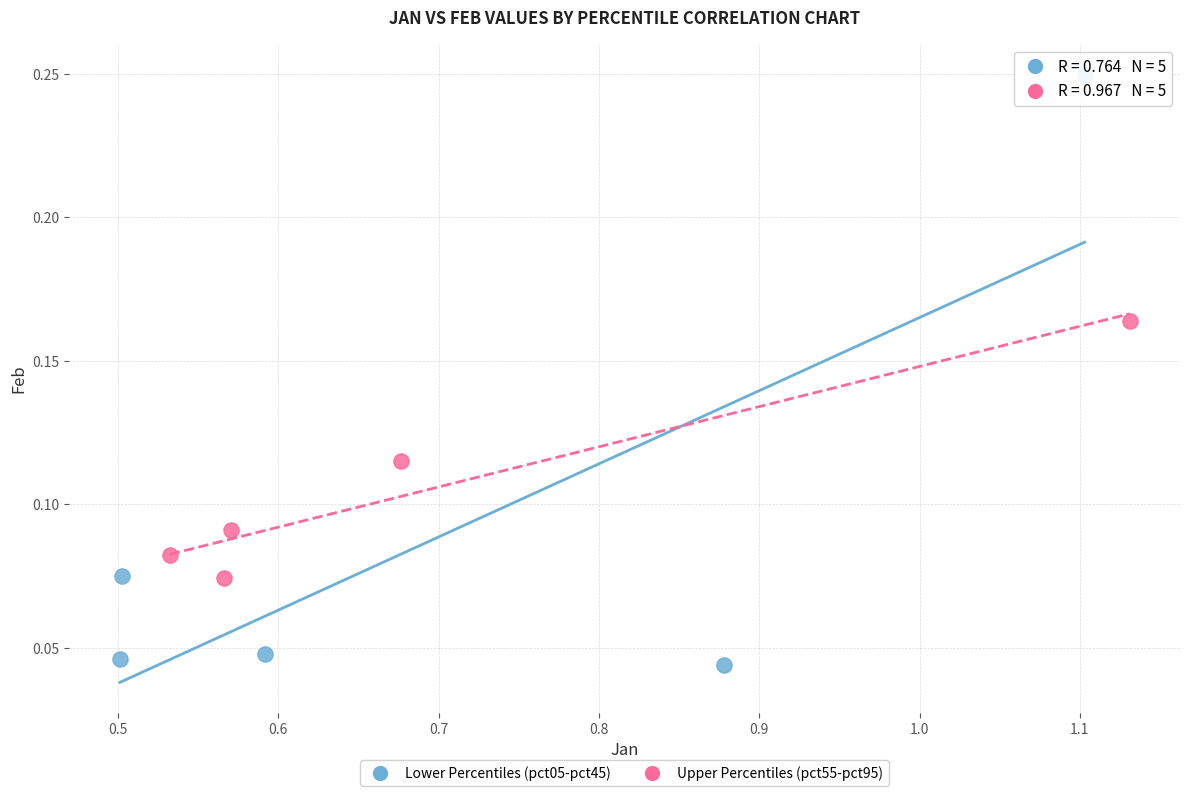

Which series contains the highest Y value?

Lower Percentiles (pct05-pct45)